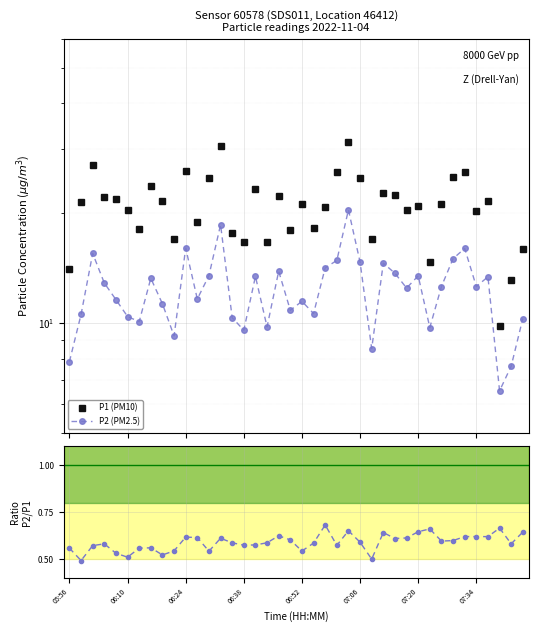

What is the label of the 38th point from the right?

06:24